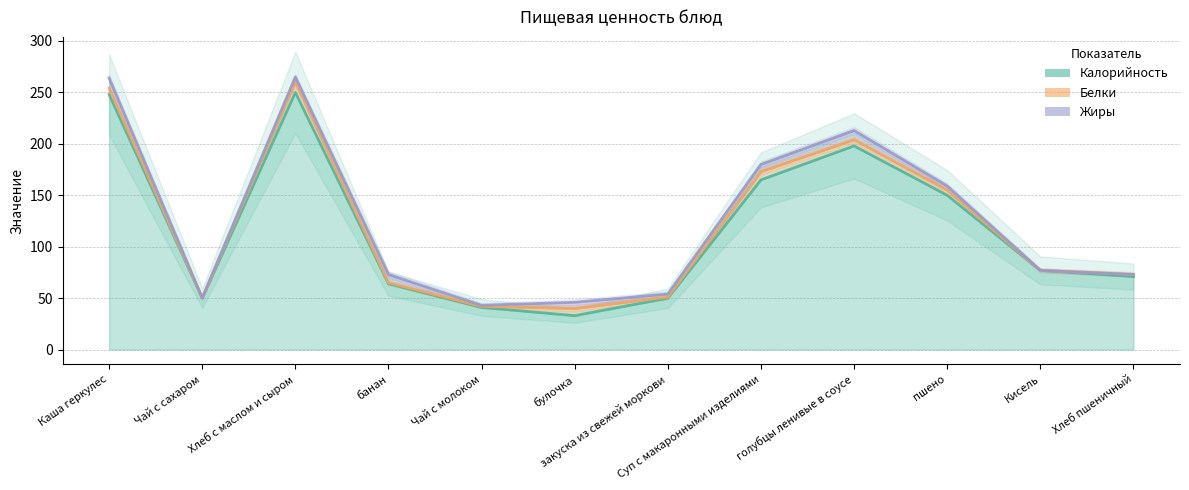

Where is Жиры (line) nearest to the value 154?

пшено